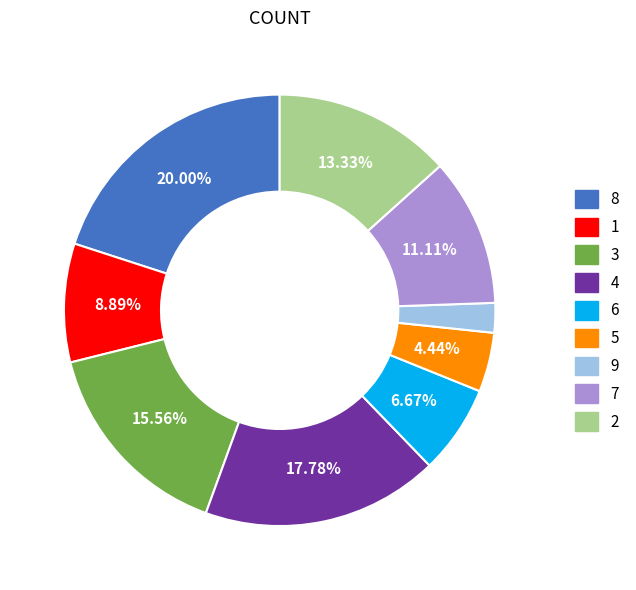

Rank the categories by value from lowest to highest.

9, 5, 6, 1, 7, 2, 3, 4, 8